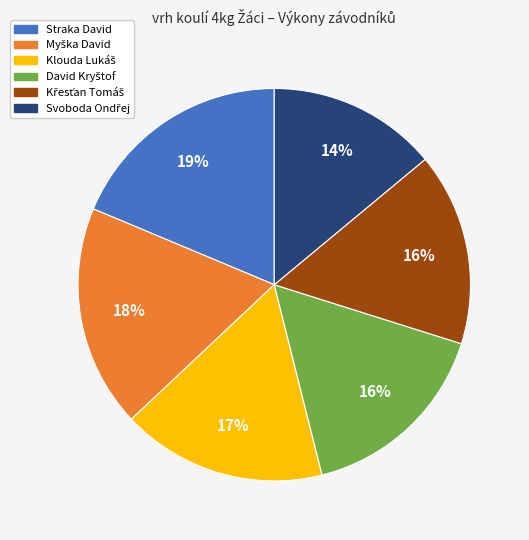

Does any single category account for the majority?

No